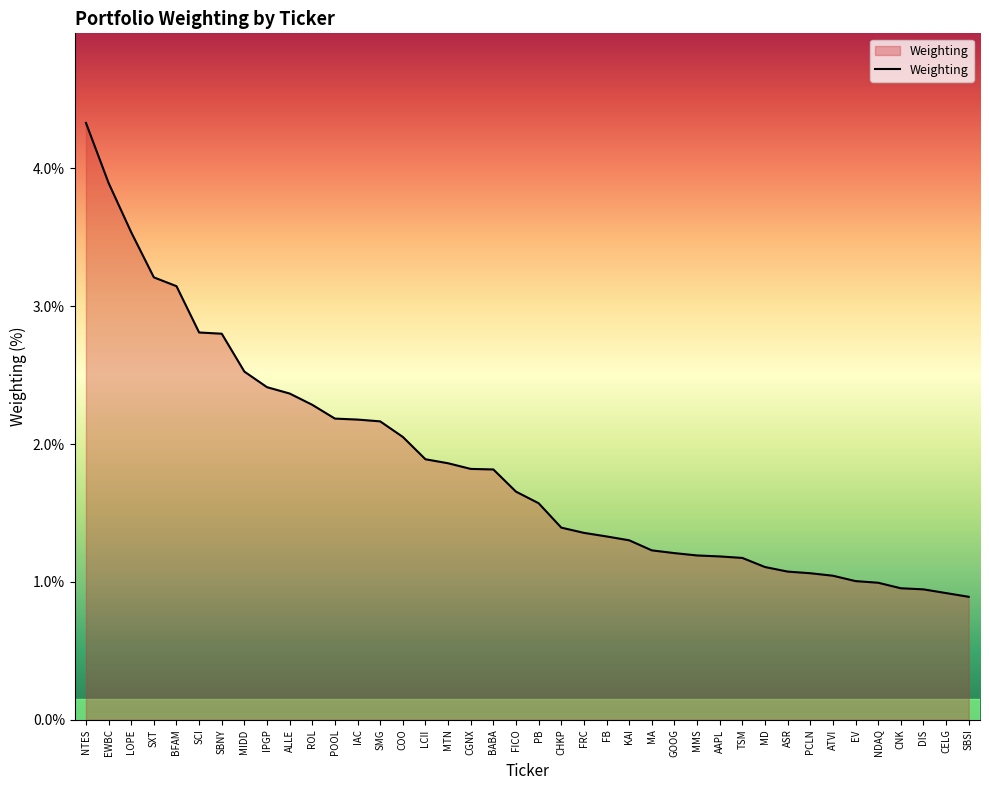

The chart shows a value of 1.4 at DIS. True or false?

False